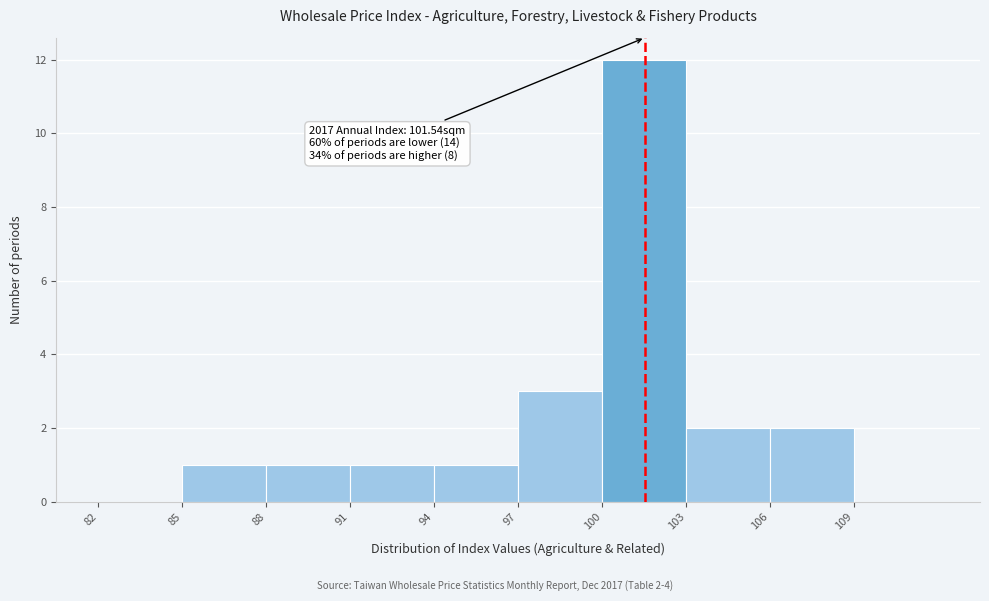

Which range on the x-axis has the tallest bar?

100 to 103